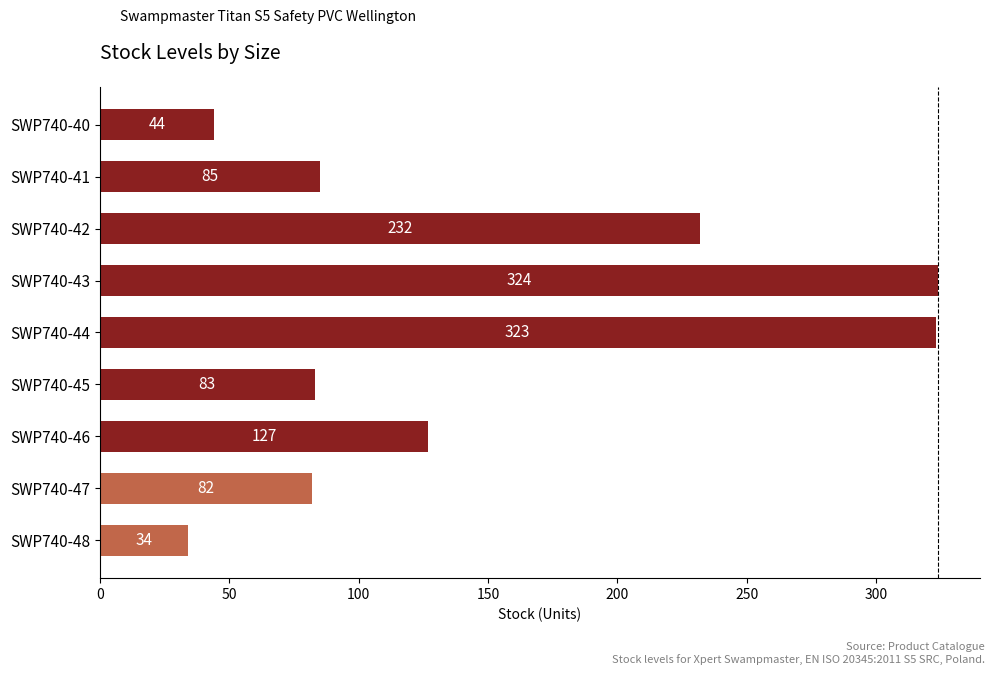

The chart shows a value of 130 at SWP740-42. True or false?

False